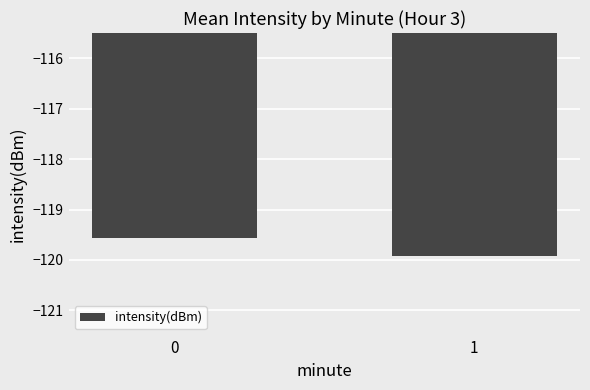

What is the difference between the maximum and minimum values?

0.3